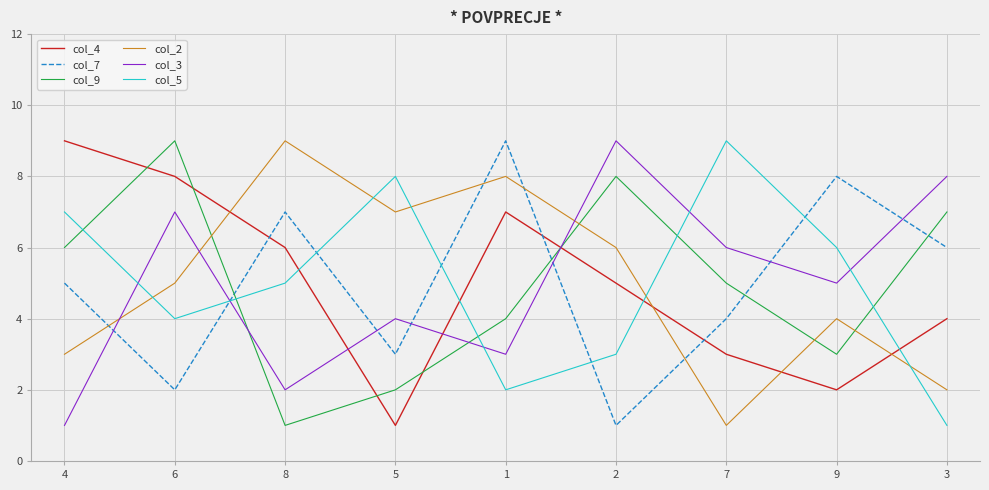

At how many categories does at least one series exceed 4?

9